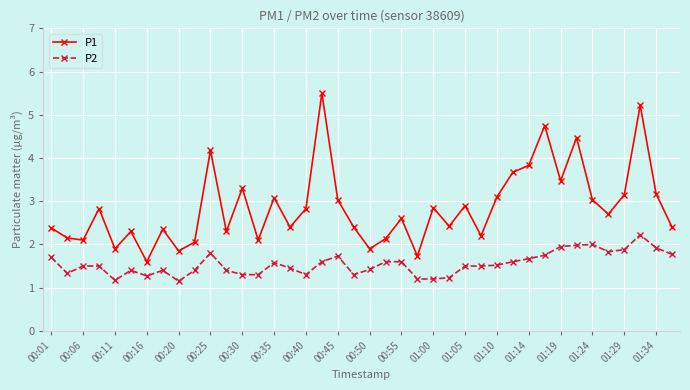

True or false: P2 and P1 cross at least once.

False